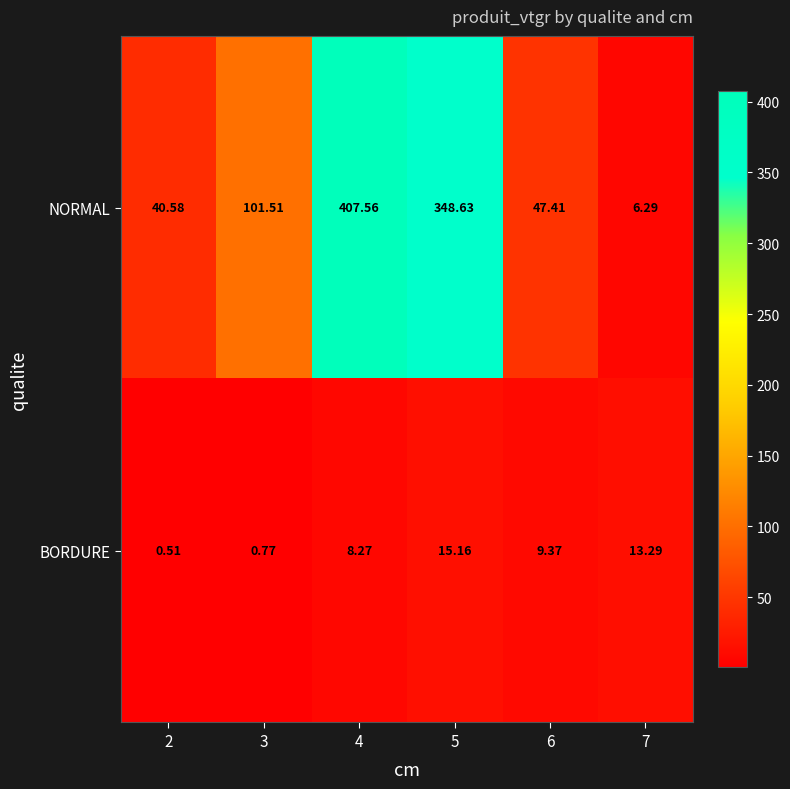

Rank the series at 4 from lowest to highest value.

BORDURE, NORMAL